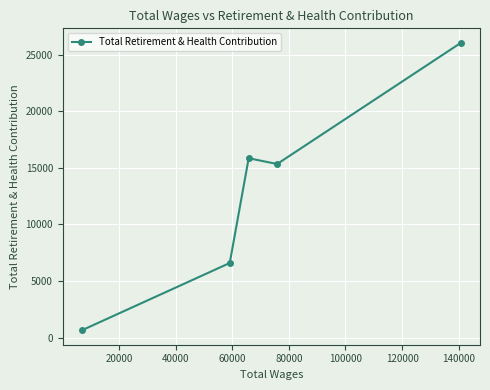

What is the minimum value shown in the chart?

639